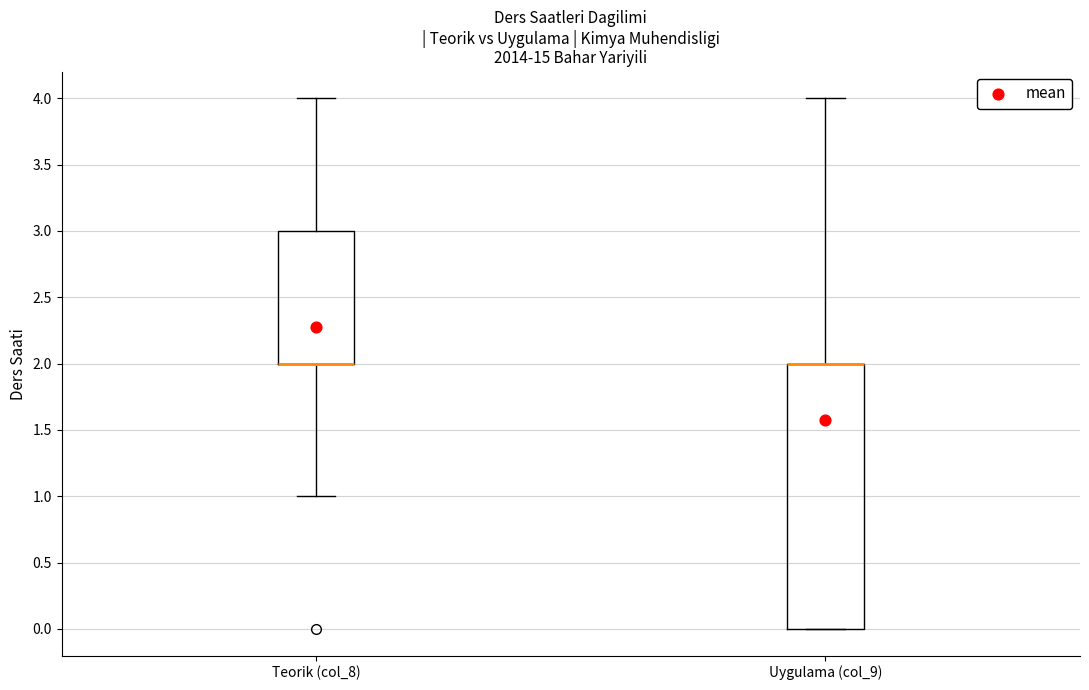

Reading left to right, transcribe this box plot: for each box, give where its median line is, the range the box spans, and where its two whiskers end, as read against the y-axis. The values are not printed on the chart, so give them approximately, as read against the axis.

Teorik (col_8): median 2 (drawn on the box's lower edge), box 2 to 3, whiskers 1 to 4
Uygulama (col_9): median 2 (drawn on the box's upper edge), box 0 to 2, whiskers 0 to 4